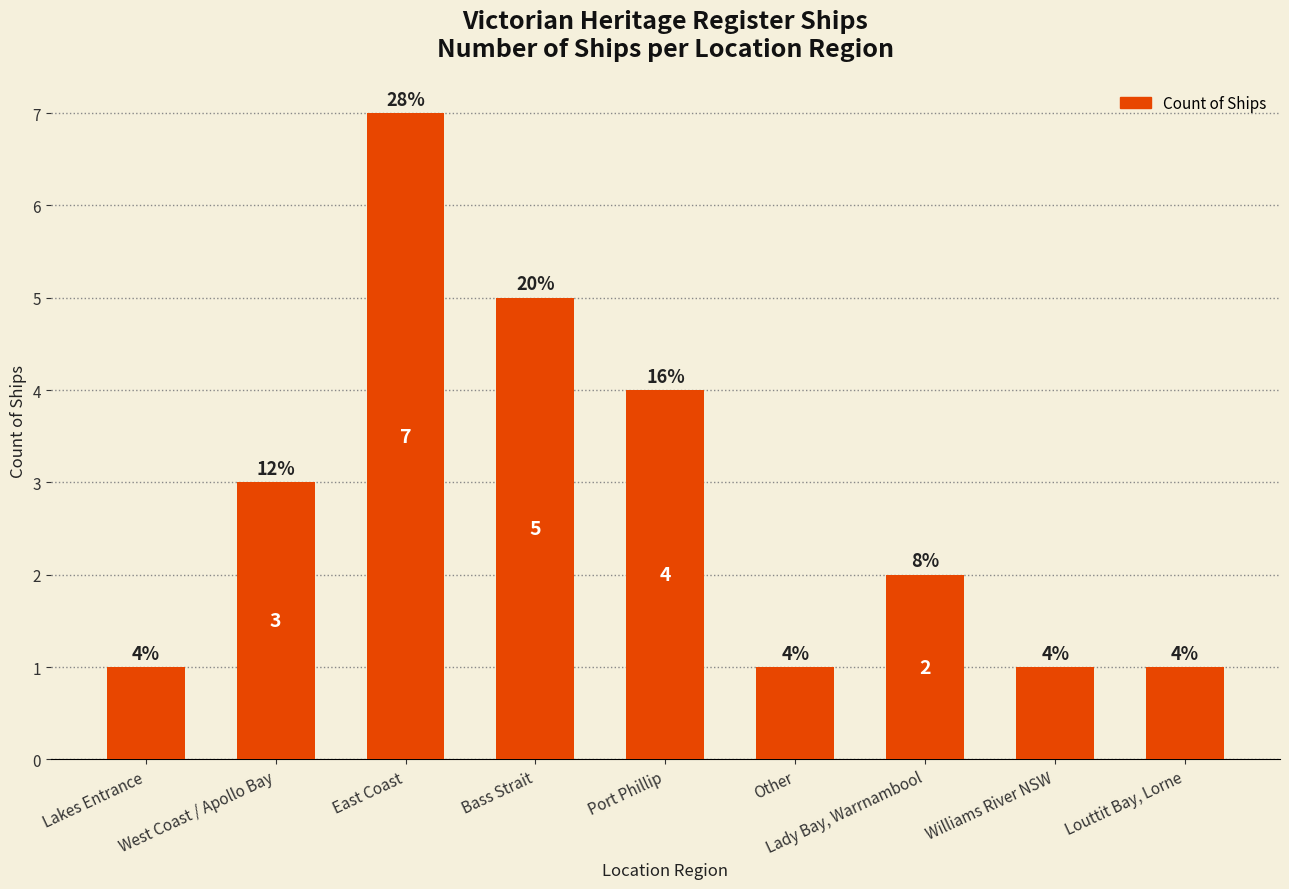

What is the maximum value shown in the chart?

7